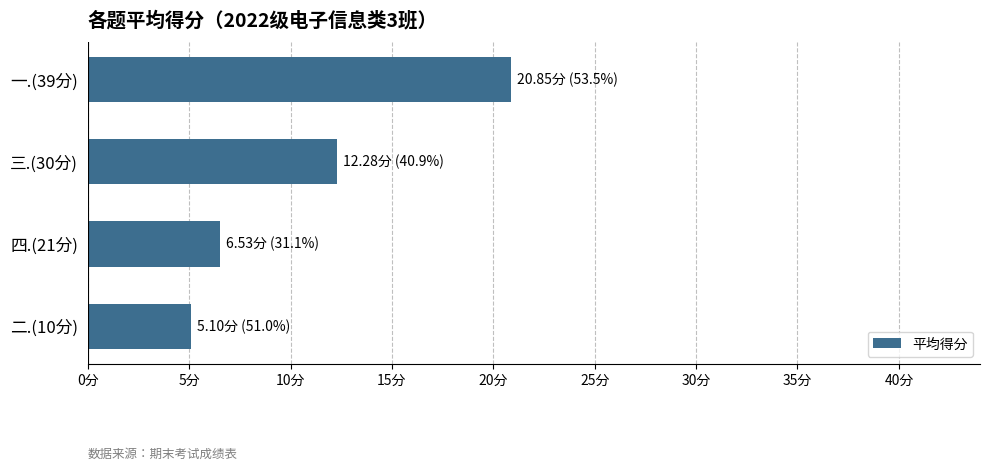

List the labels in order of value, smallest first.

二.(10分), 四.(21分), 三.(30分), 一.(39分)